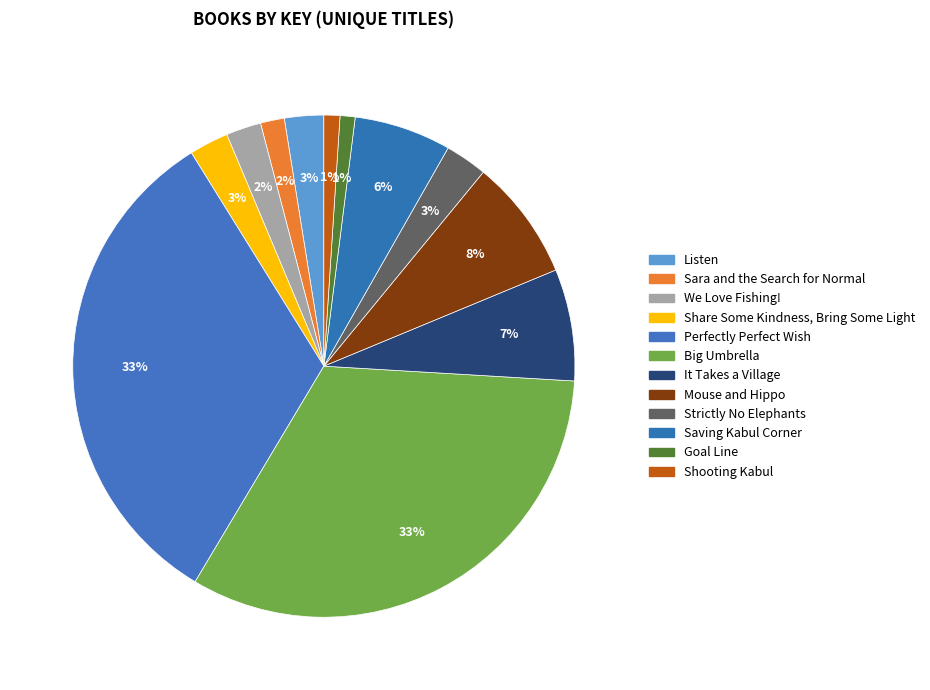

Is it true that We Love Fishing! is 1% of the pie?

False